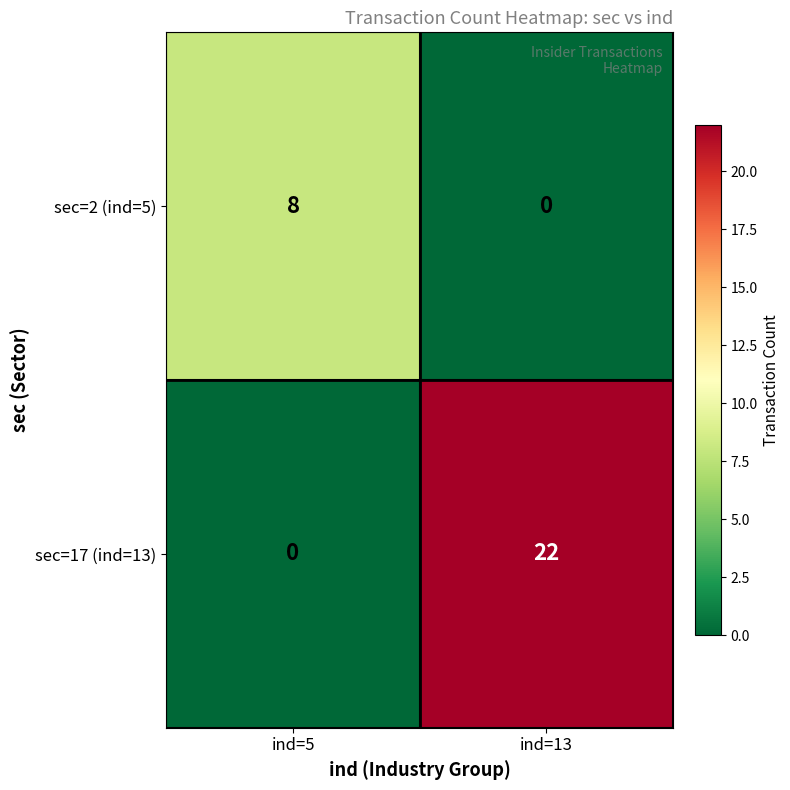

How many data points does each series have?

2